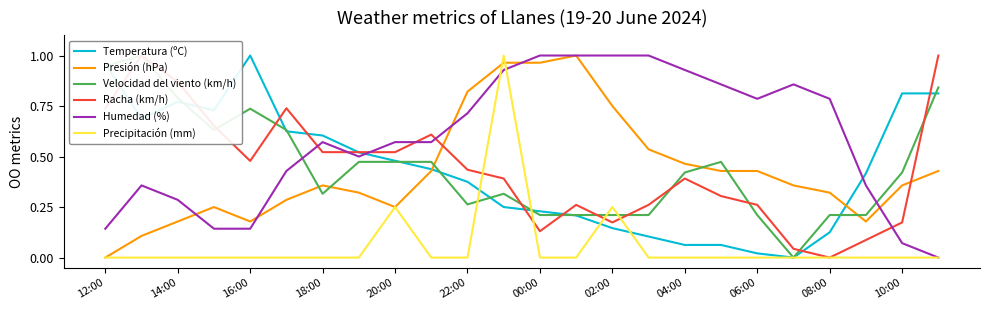

How many values in the Velocidad del viento (km/h) series exceed 0?

23